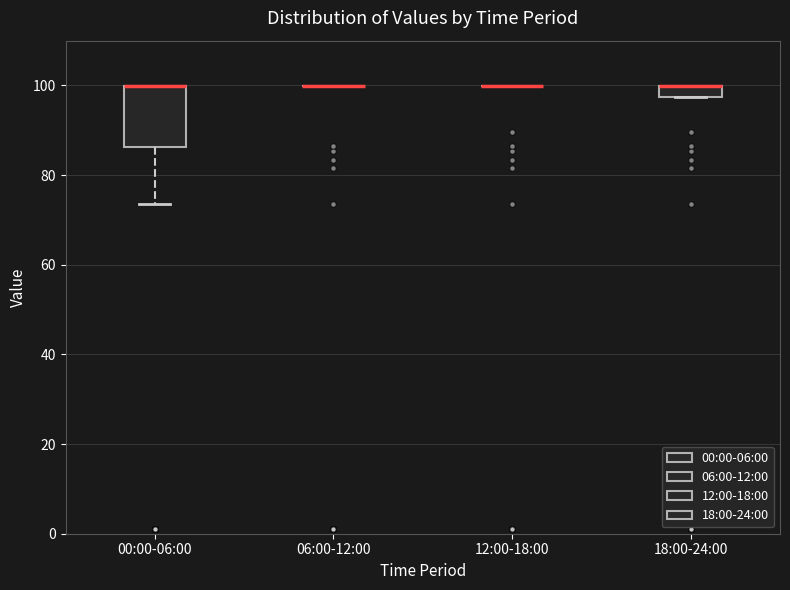

Comparing the boxes themselves (not the whiskers), which one is the tallest?

00:00-06:00